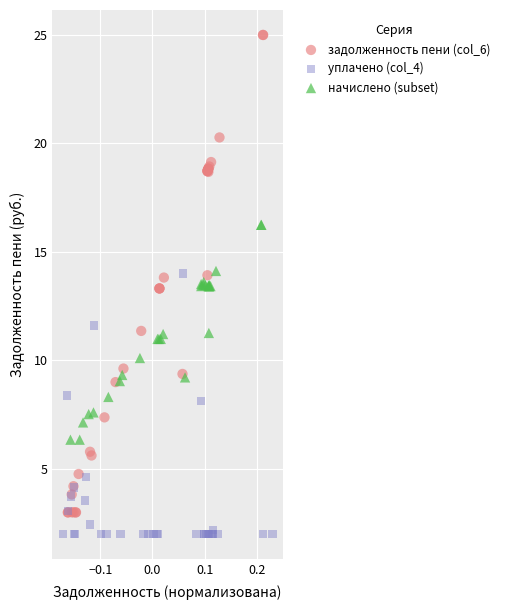

Which series has the widest spread of Y values?

задолженность пени (col_6)